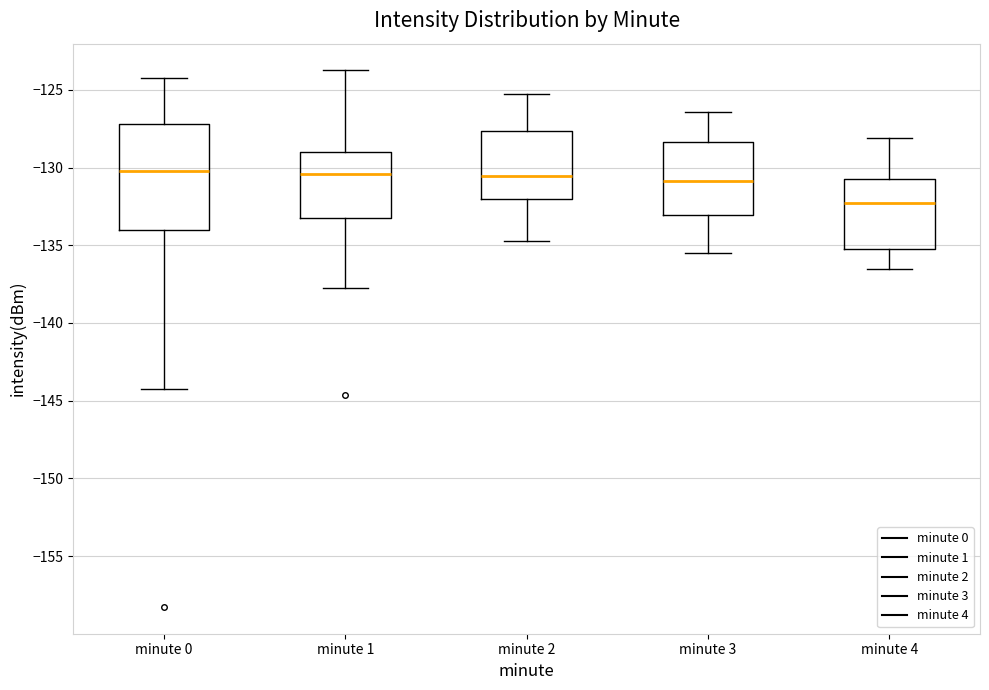

Which box is the tallest, from its lower edge to its upper edge?

minute 0